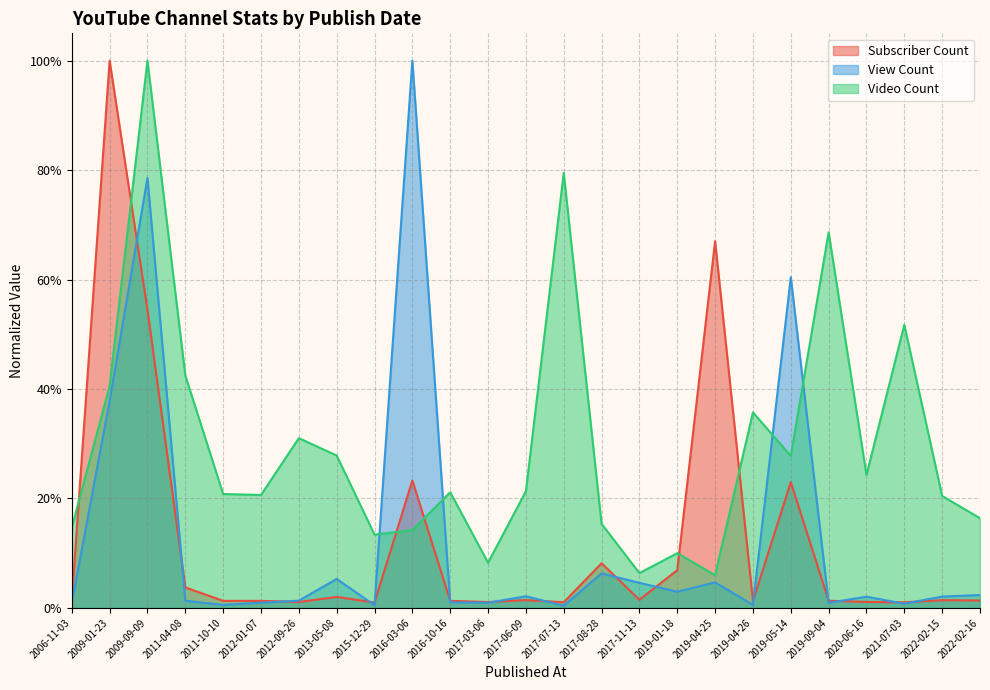

How many lines are shown in the chart?

3